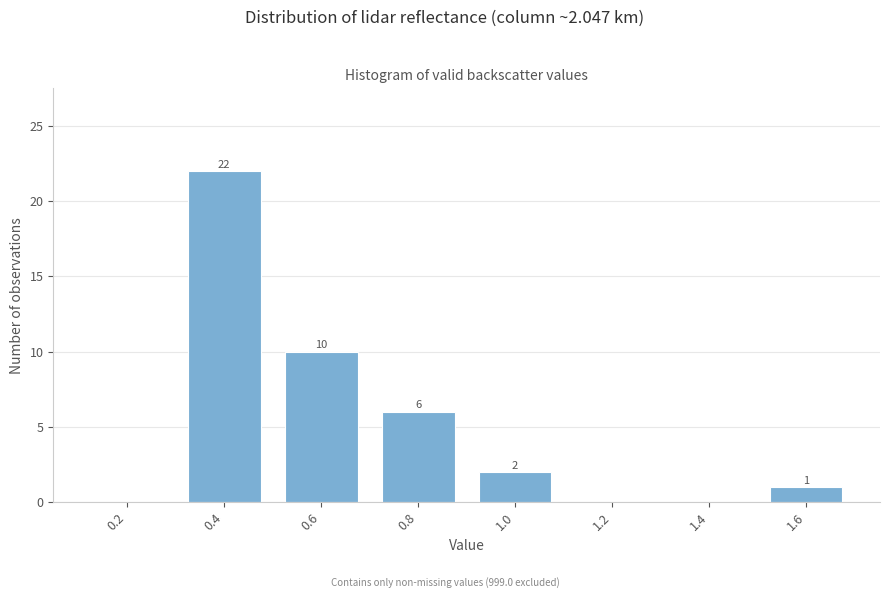

Reading left to right, what are all the values shown in this chart?

0.2=0	0.4=22	0.6=10	0.8=6	1.0=2	1.2=0	1.4=0	1.6=1